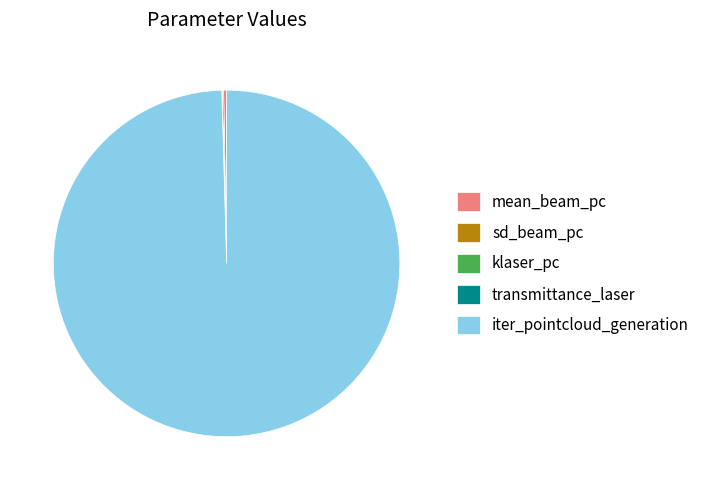

What is the largest slice in the pie chart?

iter_pointcloud_generation